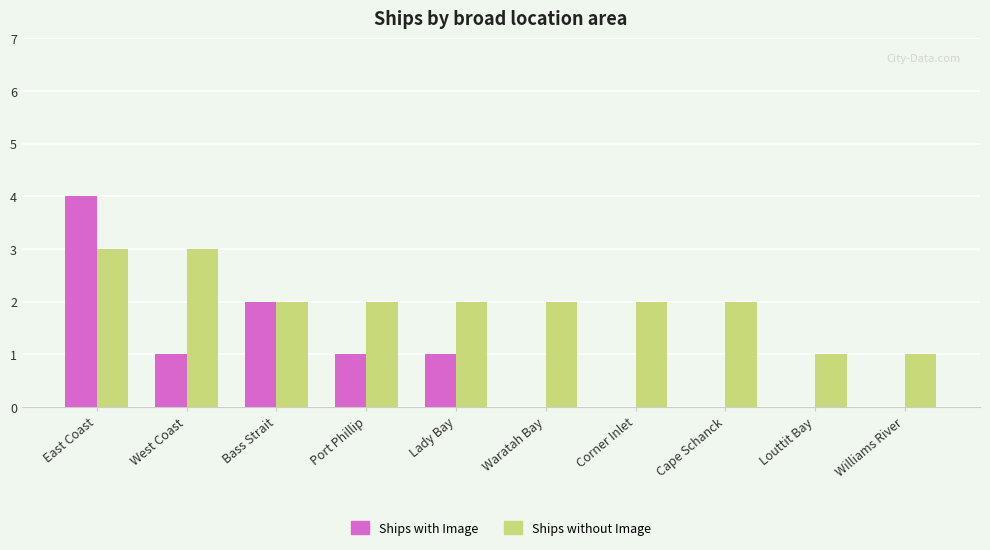

What is the maximum value shown in the chart?

4